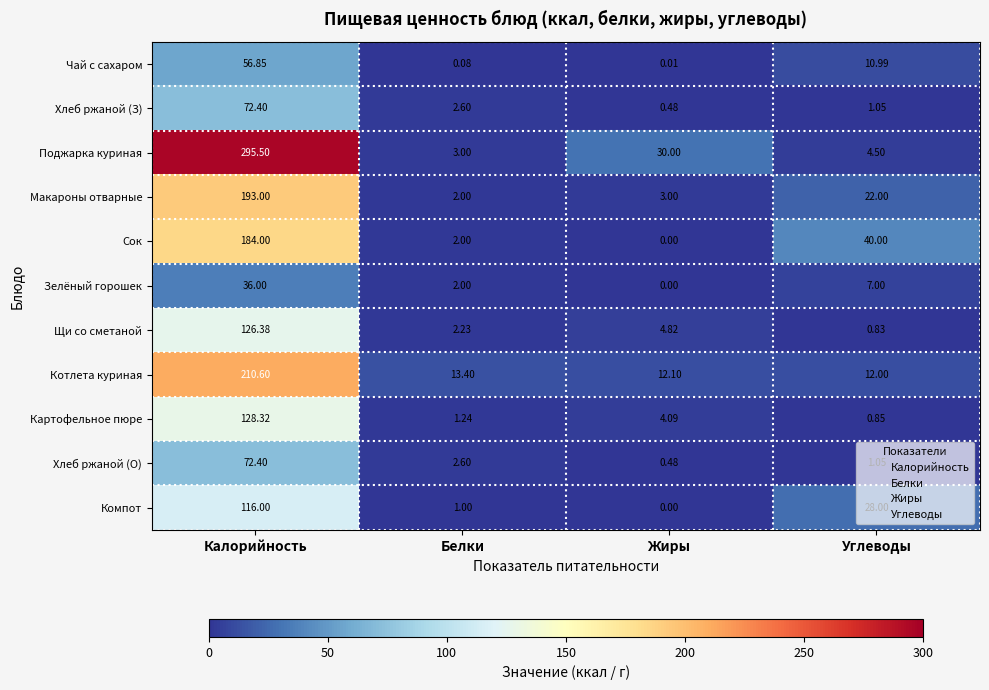

Which series has the widest spread of values?

Поджарка куриная